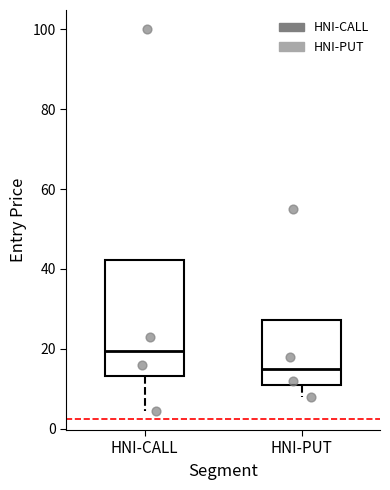

Comparing the boxes themselves (not the whiskers), which one is the tallest?

HNI-CALL